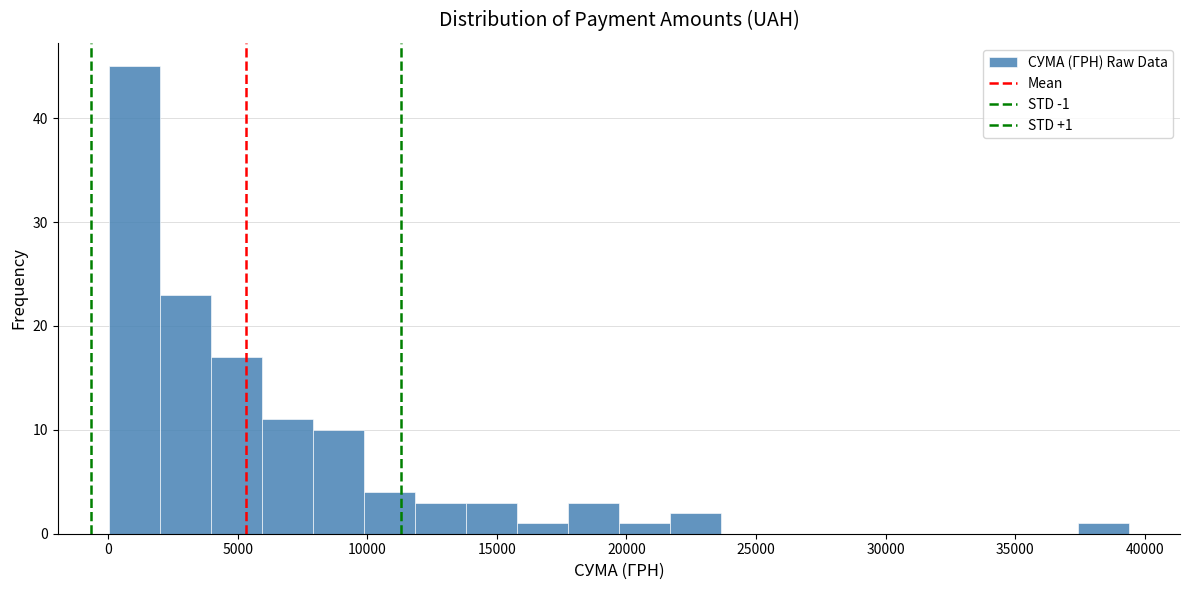

Around what value on the x-axis is the tallest bar? Give the approximate position of its centre, as read against the axis.

1000